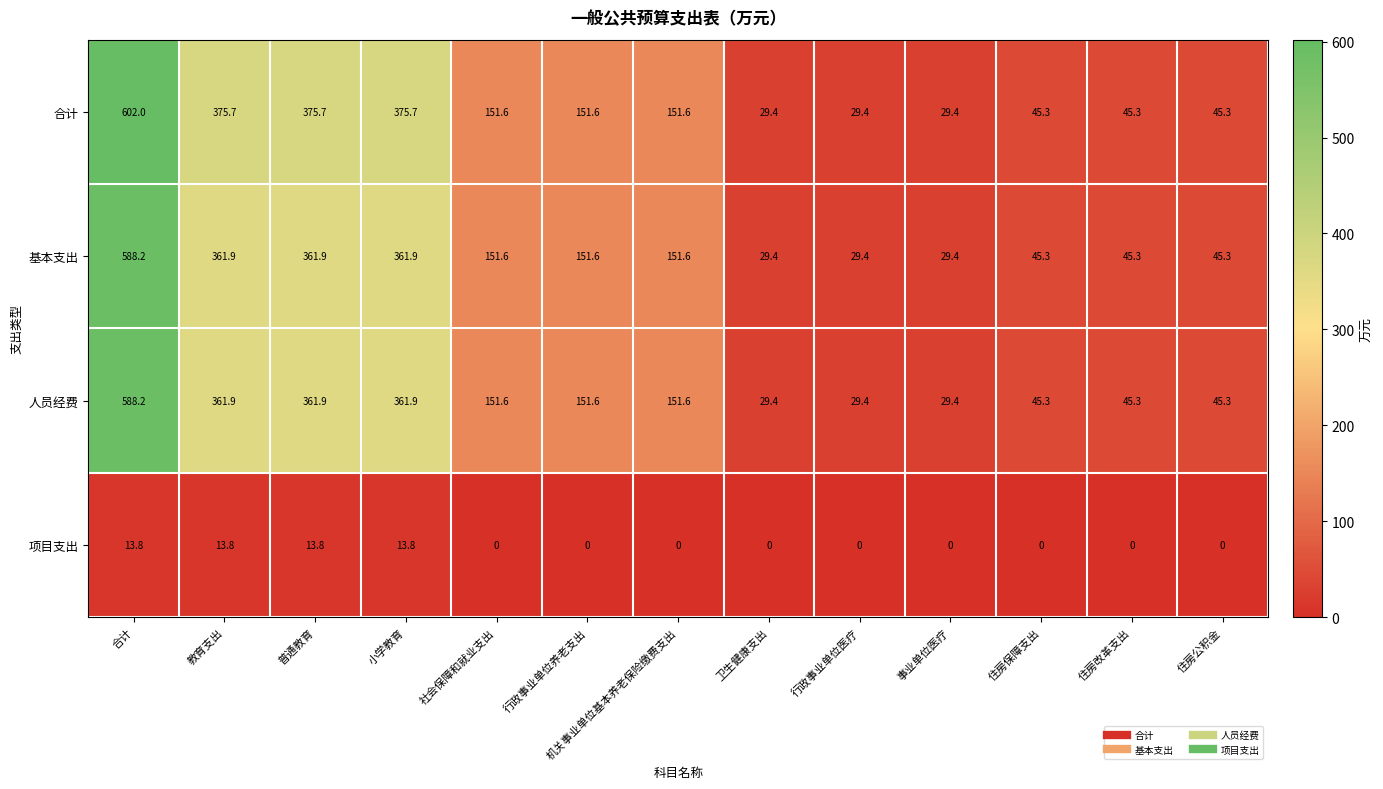

How many data points does each series have?

13